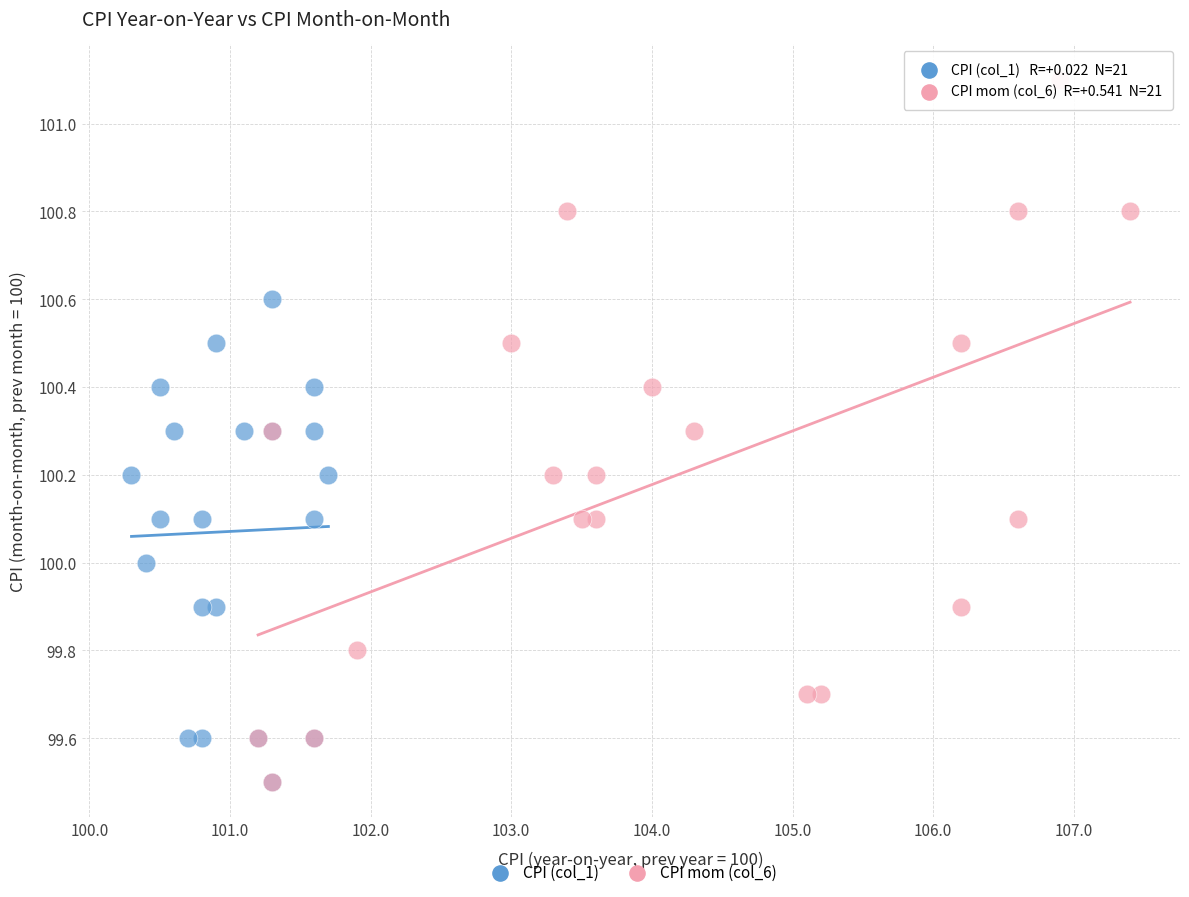

Which series has the largest Y range (max minus min)?

CPI mom (col_6)